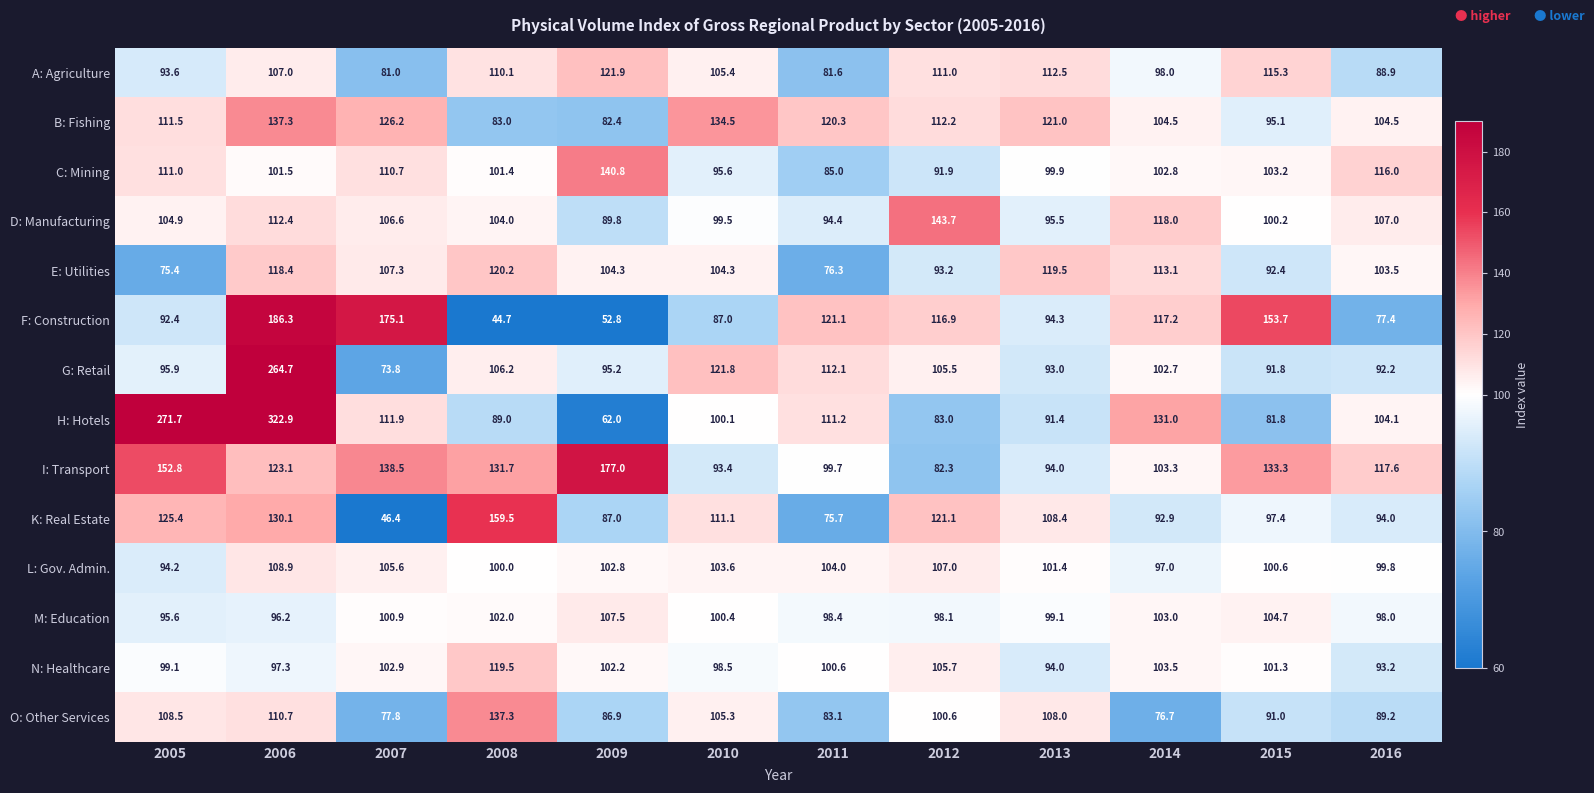

At 2016, list the series in order from largest to smallest.

I: Transport, C: Mining, D: Manufacturing, B: Fishing, H: Hotels, E: Utilities, L: Gov. Admin., M: Education, K: Real Estate, N: Healthcare, G: Retail, O: Other Services, A: Agriculture, F: Construction